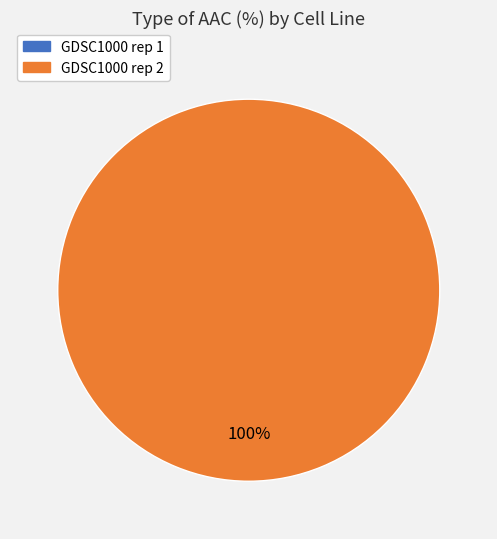

Which category has the smallest portion of the pie?

GDSC1000 rep 1